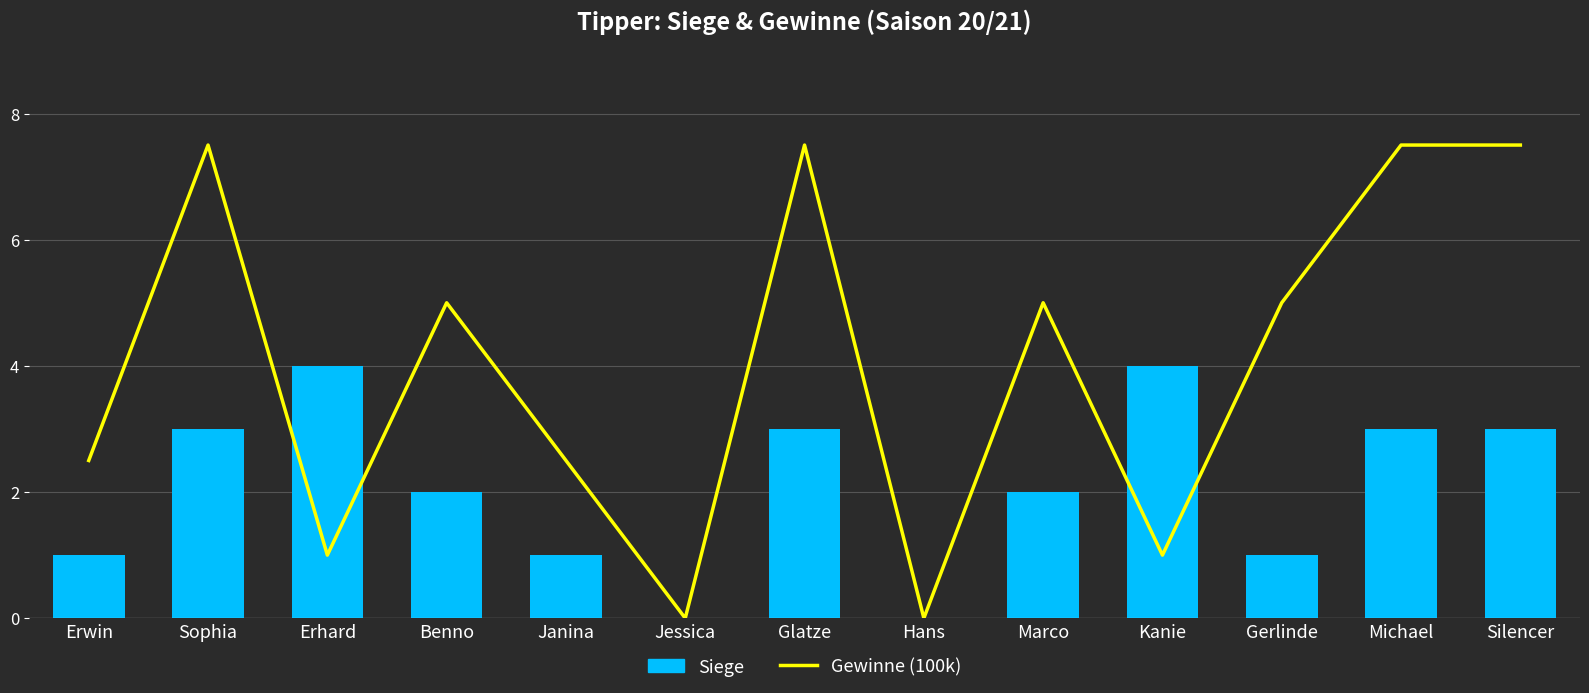

Which series changed the most between Janina and Michael?

Gewinne (100k)